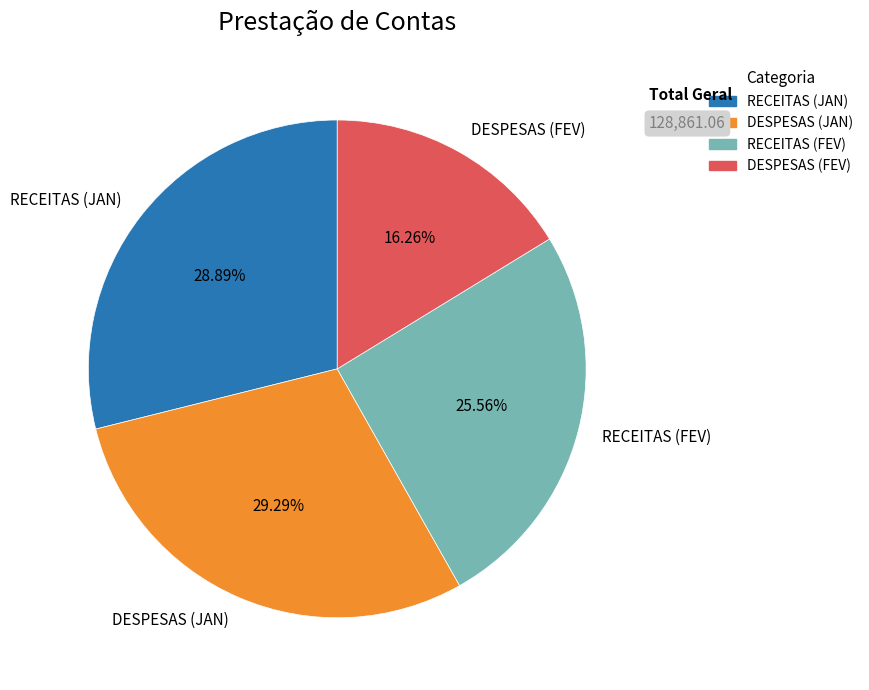

Which category has the smallest portion of the pie?

DESPESAS (FEV)